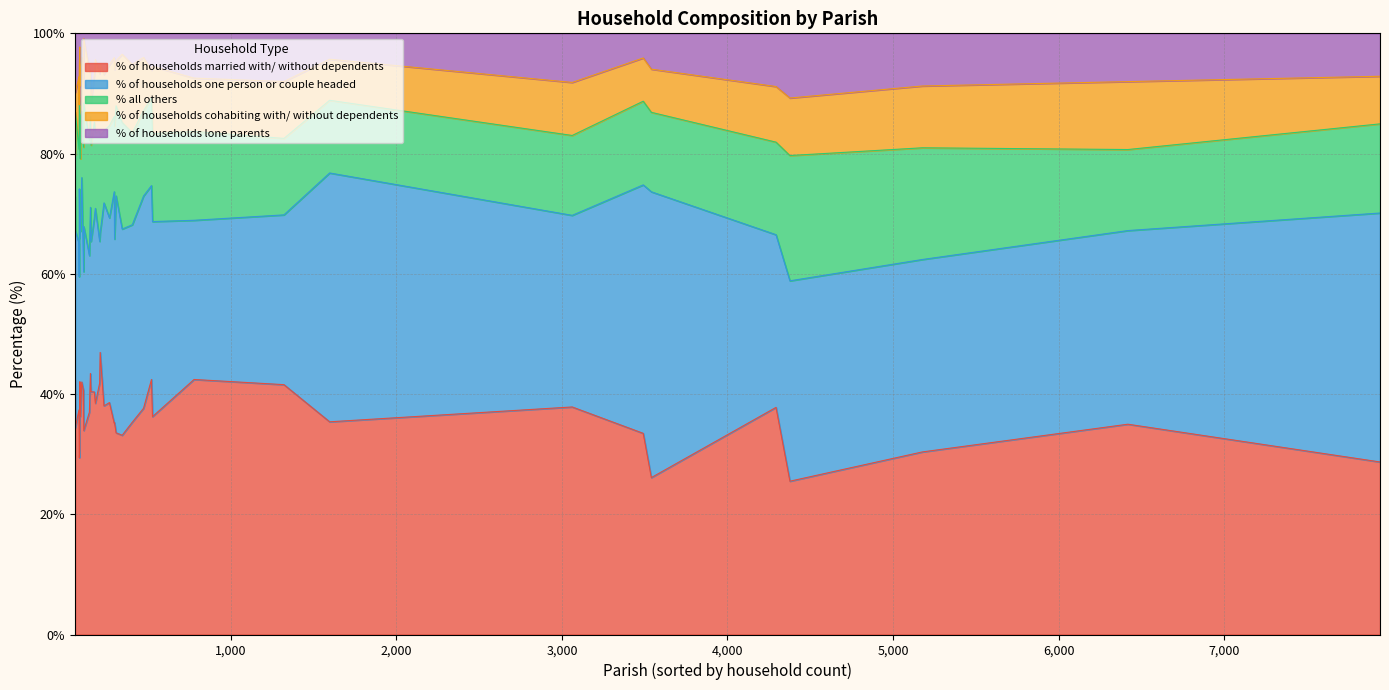

What is the maximum value for % all others?

23.8